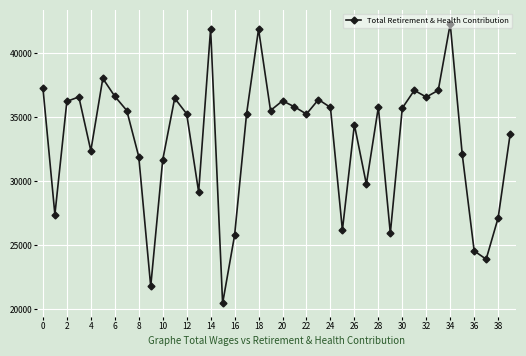

How many points are higher than both their immediate neighbors (excluding endpoints)?

11